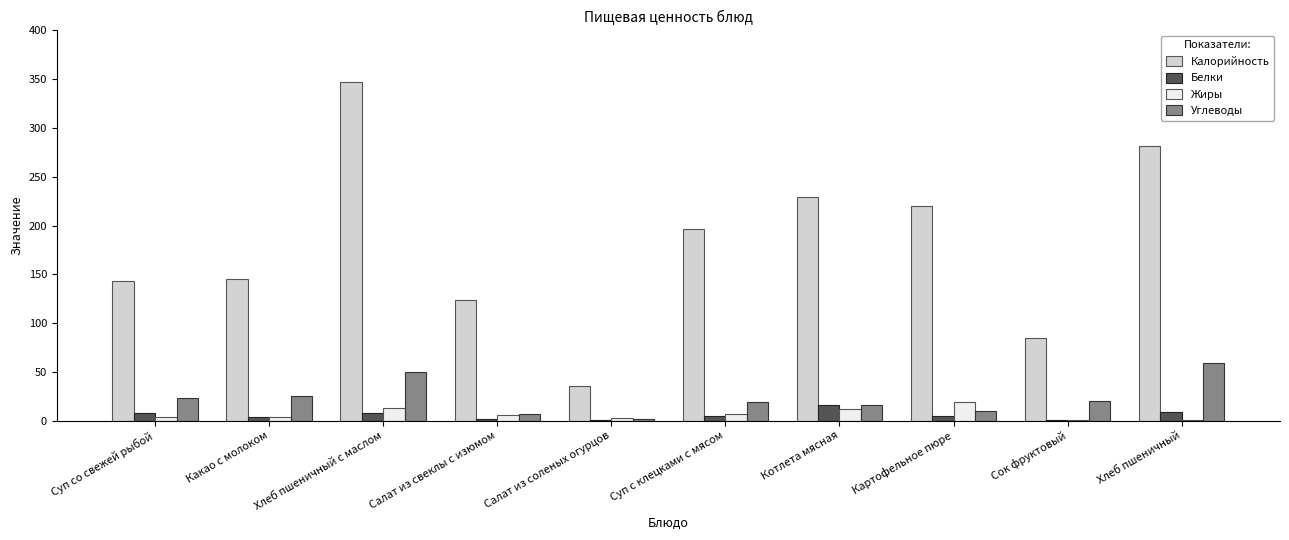

What is the greatest value displayed?

347.5